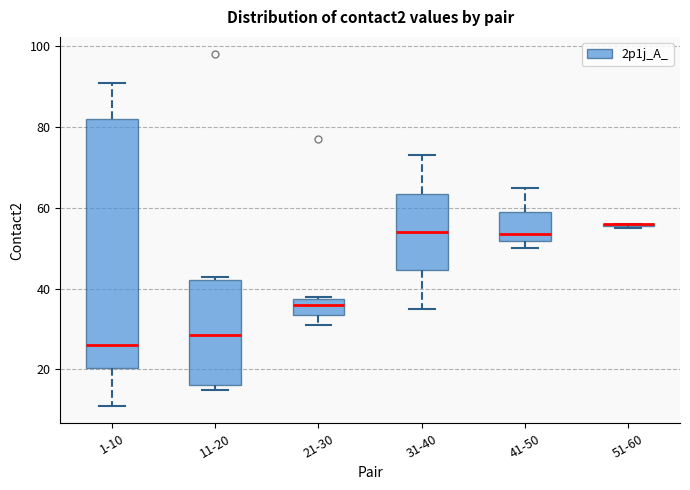

Which box is the tallest, from its lower edge to its upper edge?

1-10